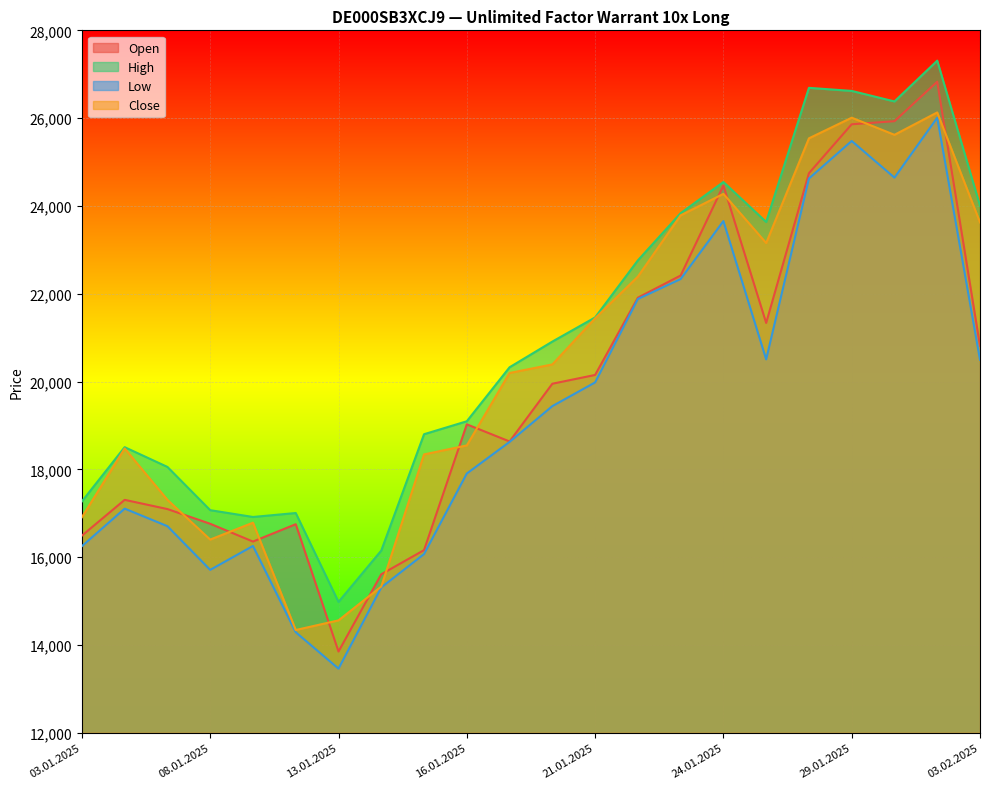

Rank the categories by Open value from lowest to highest.

13.01.2025, 14.01.2025, 15.01.2025, 09.01.2025, 03.01.2025, 10.01.2025, 08.01.2025, 07.01.2025, 06.01.2025, 17.01.2025, 16.01.2025, 20.01.2025, 21.01.2025, 03.02.2025, 27.01.2025, 22.01.2025, 23.01.2025, 24.01.2025, 28.01.2025, 29.01.2025, 30.01.2025, 31.01.2025